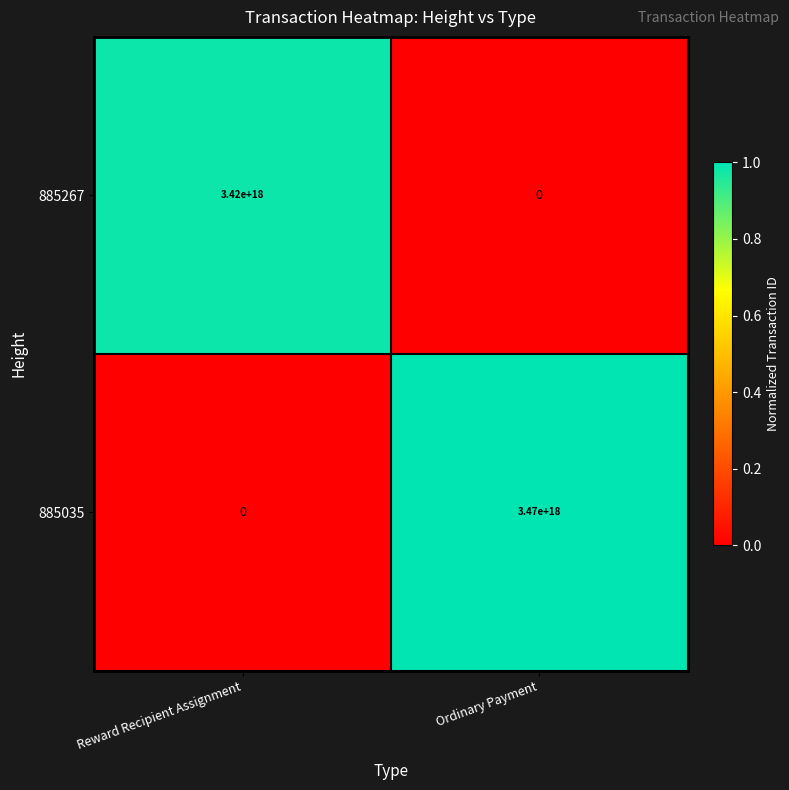

Which series has the largest total across all categories?

885035